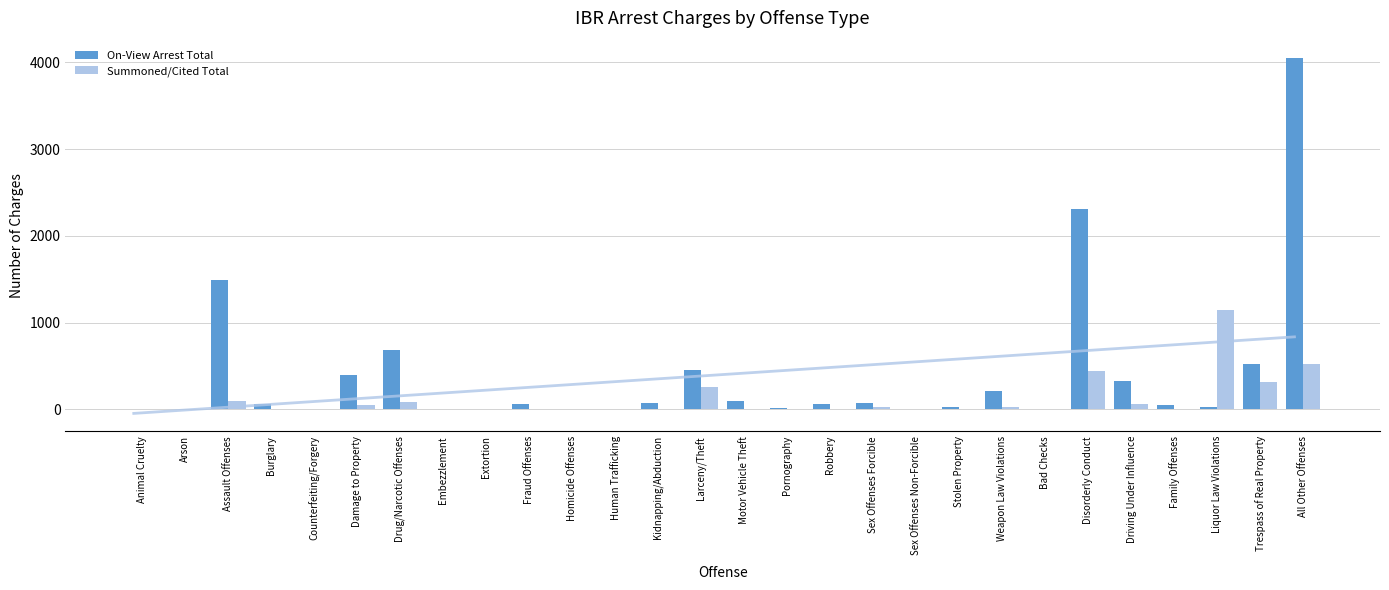

What is the value of the On-View Arrest Total bar at the 6th from the left?

395